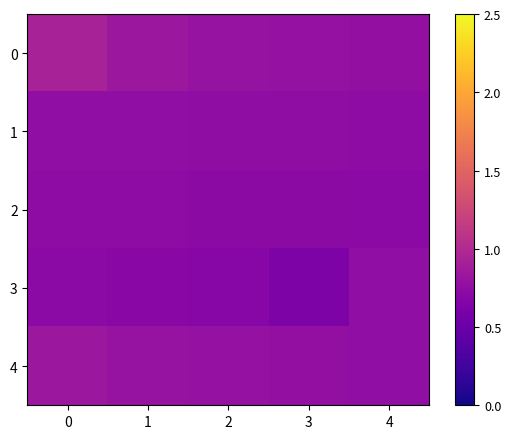

Reading right to left, transcribe all the data shown in this chart.

0: 4=0.8	3=0.8	2=0.8	1=0.8	0=0.9
1: 4=0.7	3=0.7	2=0.7	1=0.8	0=0.8
2: 4=0.7	3=0.7	2=0.7	1=0.7	0=0.7
3: 4=0.8	3=0.6	2=0.7	1=0.7	0=0.7
4: 4=0.8	3=0.8	2=0.8	1=0.8	0=0.8